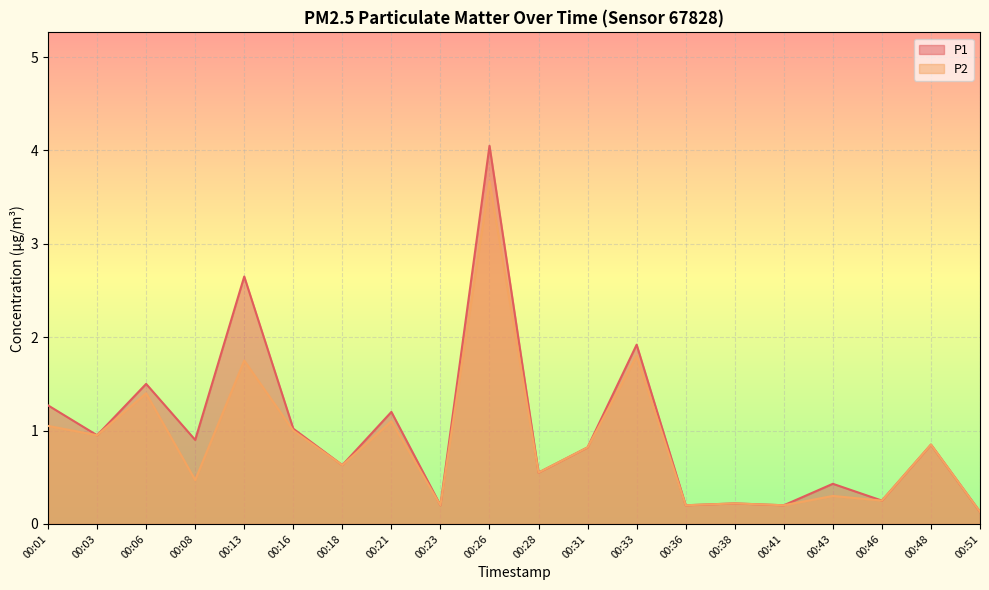

Reading left to right, extract all data points from this chart.

P1: 00:01=1.3	00:03=0.9	00:06=1.5	00:08=0.9	00:13=2.6	00:16=1.0	00:18=0.6	00:21=1.2	00:23=0.2	00:26=4.0	00:28=0.6	00:31=0.8	00:33=1.9	00:36=0.2	00:38=0.2	00:41=0.2	00:43=0.4	00:46=0.2	00:48=0.8	00:51=0.1
P2: 00:01=1.1	00:03=0.9	00:06=1.4	00:08=0.5	00:13=1.8	00:16=1.0	00:18=0.6	00:21=1.1	00:23=0.2	00:26=3.7	00:28=0.6	00:31=0.8	00:33=1.8	00:36=0.2	00:38=0.2	00:41=0.2	00:43=0.3	00:46=0.2	00:48=0.8	00:51=0.1